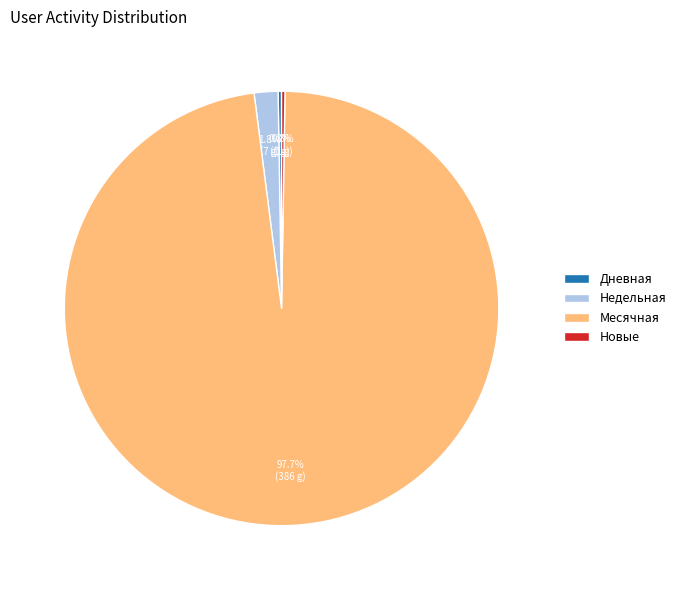

Which slice is the largest?

Месячная